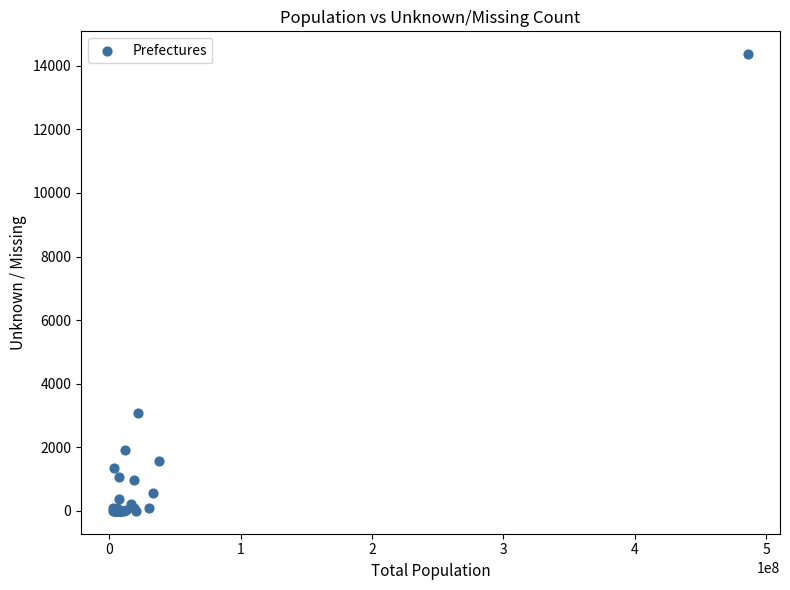

What Y value in the scatter plot is closest to 7183?

3081